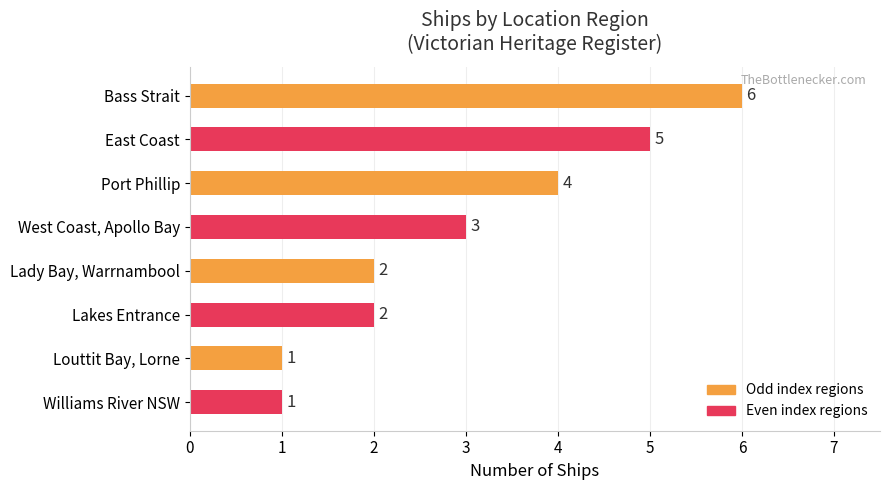

Does the chart contain stacked bars?

No